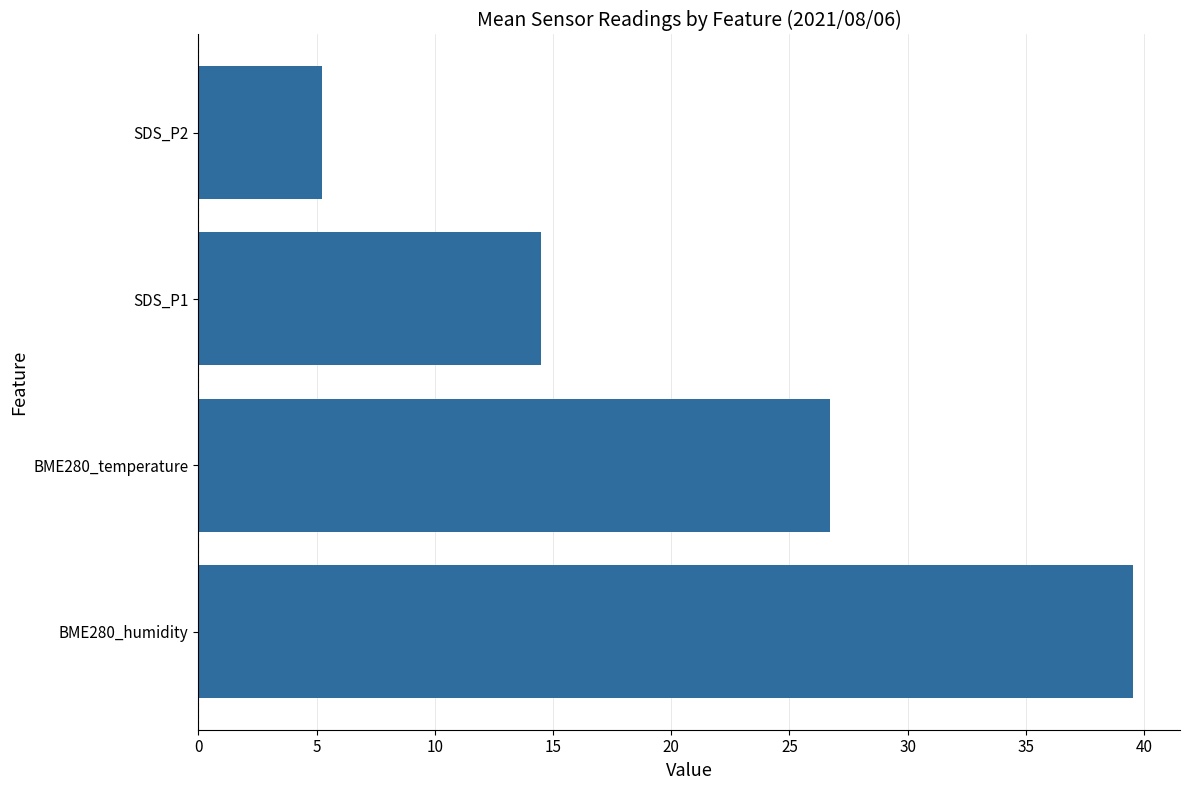

At which label is the value closest to 22?

BME280_temperature